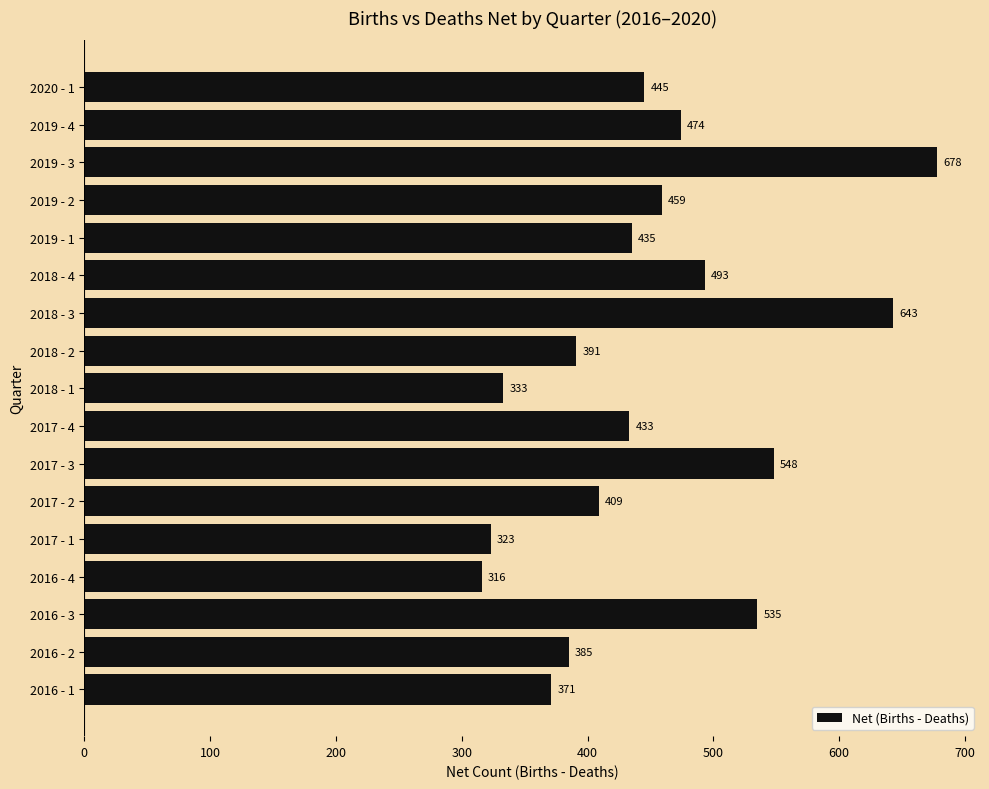

What is the difference between the second highest and minimum values?

327